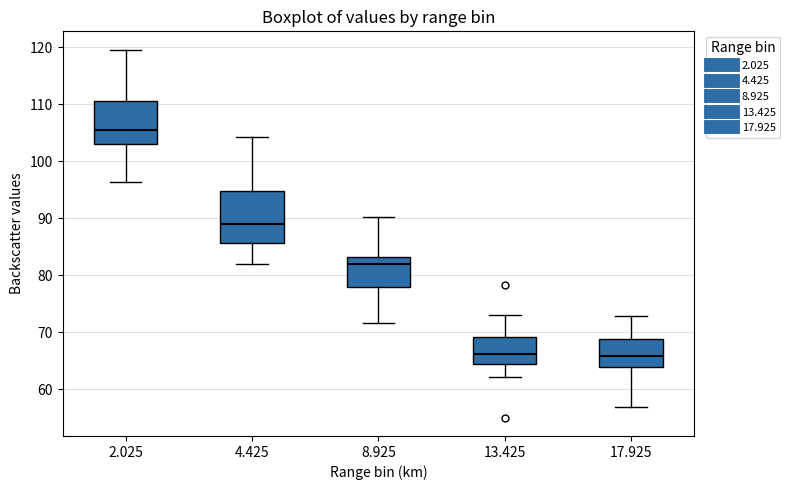

Reading left to right, transcribe this box plot: for each box, give where its median line is, the range the box spans, and where its two whiskers end, as read against the y-axis. The values are not printed on the chart, so give them approximately, as read against the axis.

2.025: median 106, box 103 to 111, whiskers 96 to 120
4.425: median 89, box 86 to 95, whiskers 82 to 104
8.925: median 82, box 78 to 83, whiskers 72 to 90
13.425: median 66, box 64 to 69, whiskers 62 to 73
17.925: median 66, box 64 to 69, whiskers 57 to 73